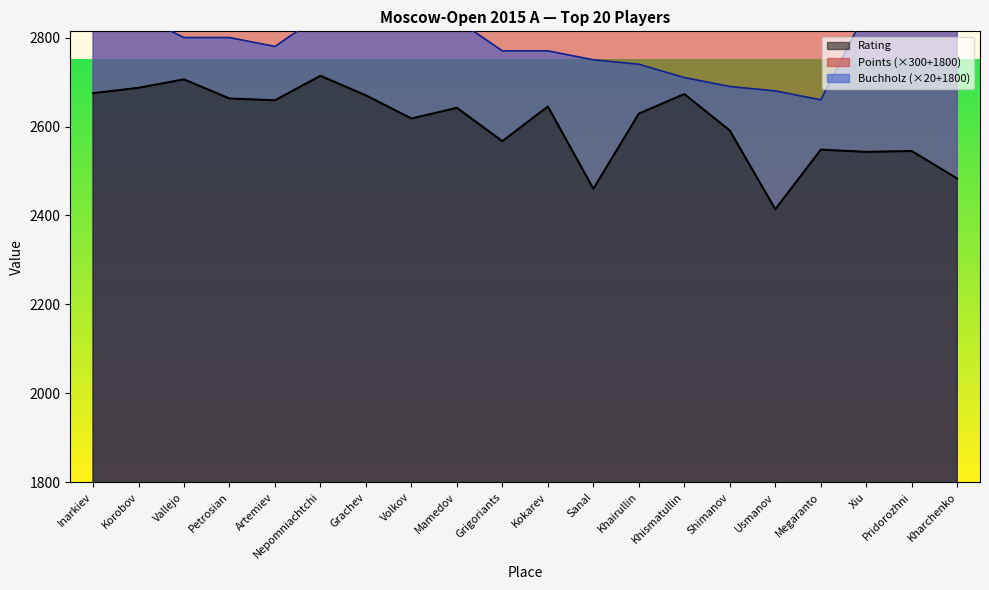

At which label does Rating first exceed 2642?

Inarkiev